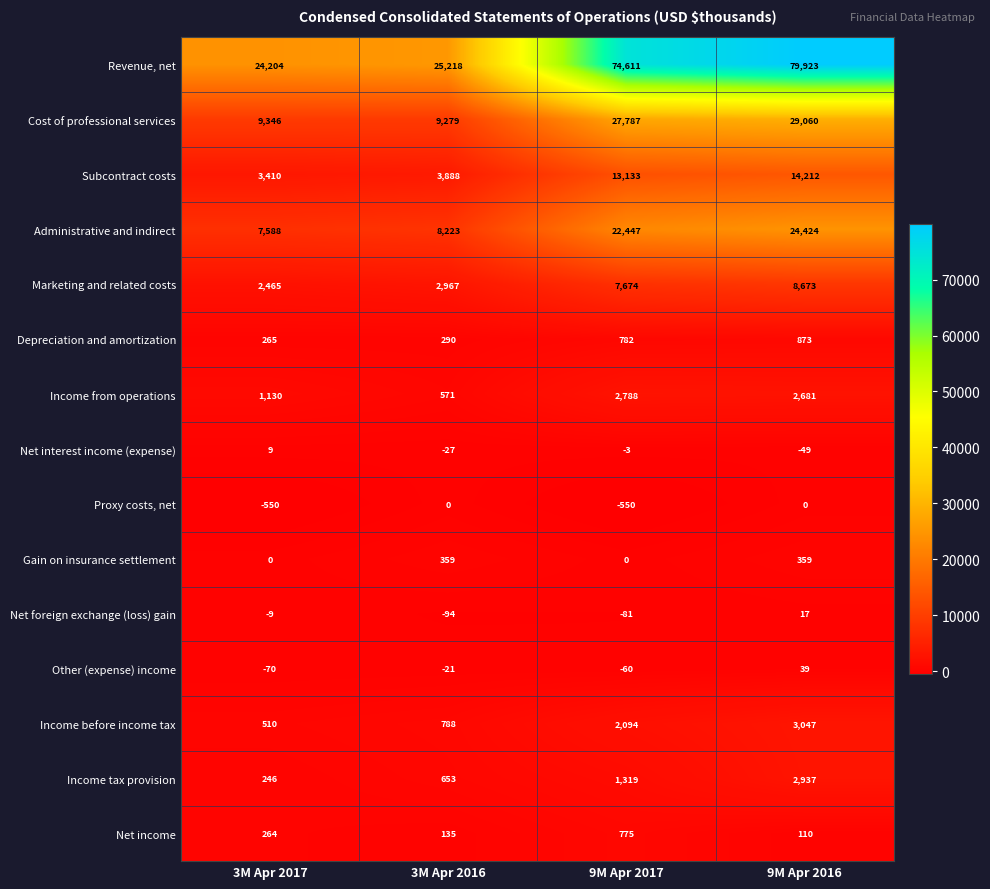

What is the average value of the Net foreign exchange (loss) gain series?

-42